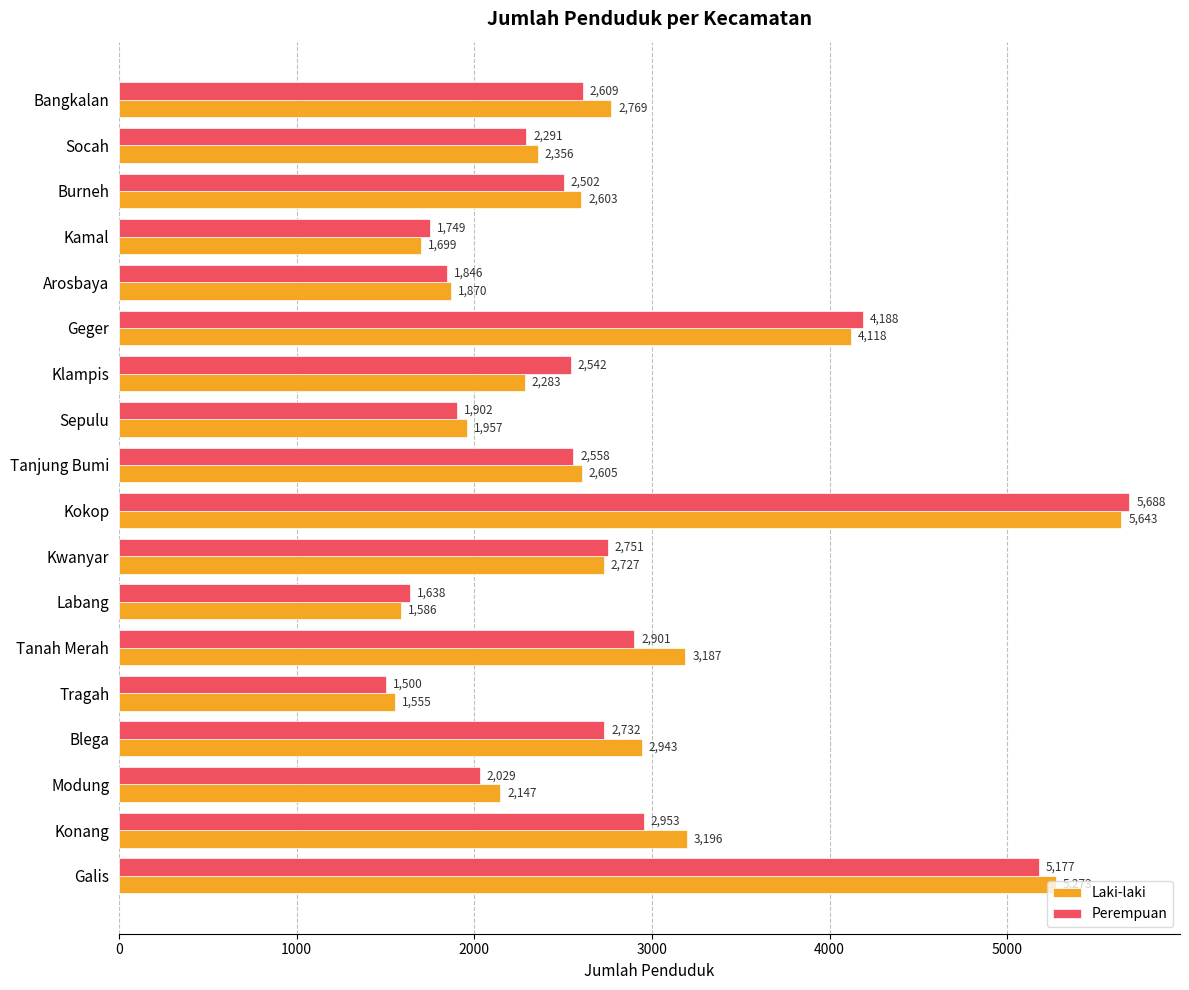

At Bangkalan, list the series in order from largest to smallest.

Laki-laki, Perempuan